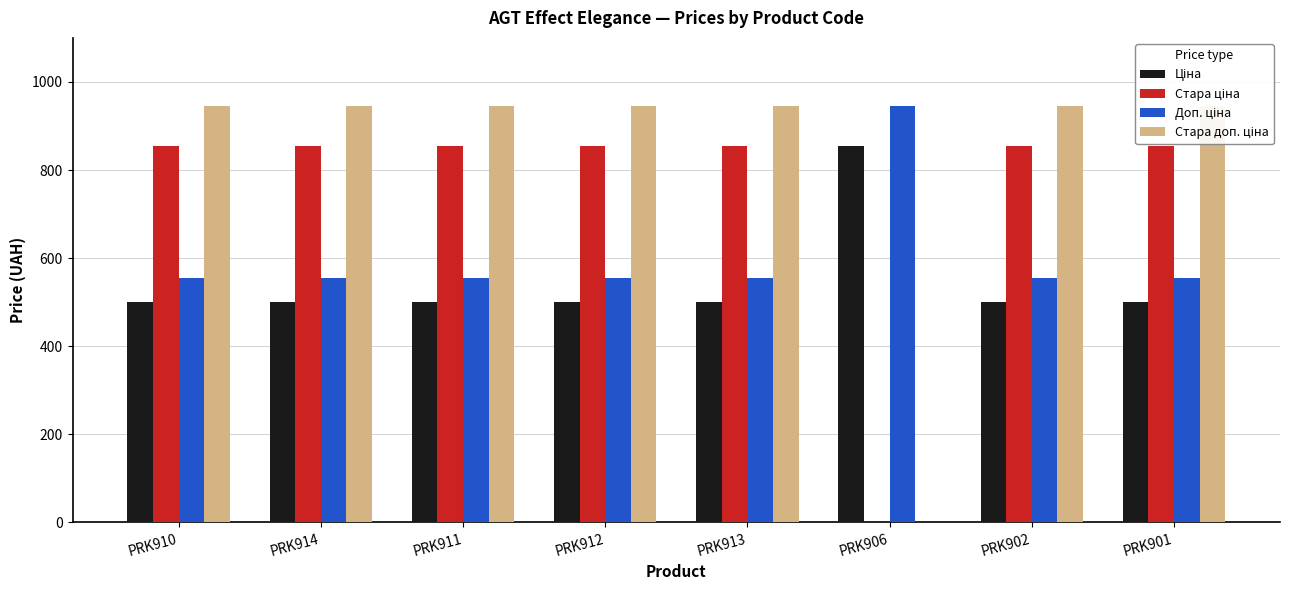

At which label does Ціна reach its minimum?

PRK910